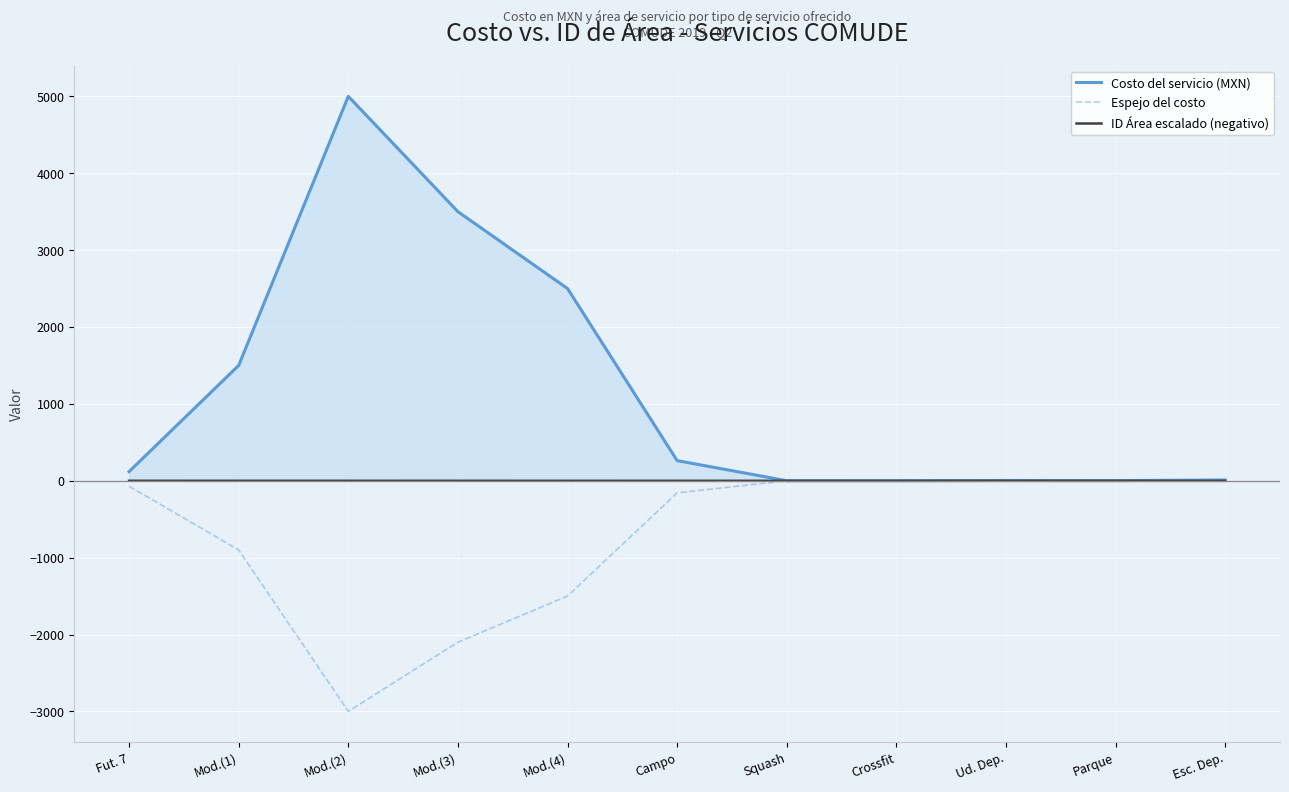

What is the total value across all series at Fut. 7?

47.6